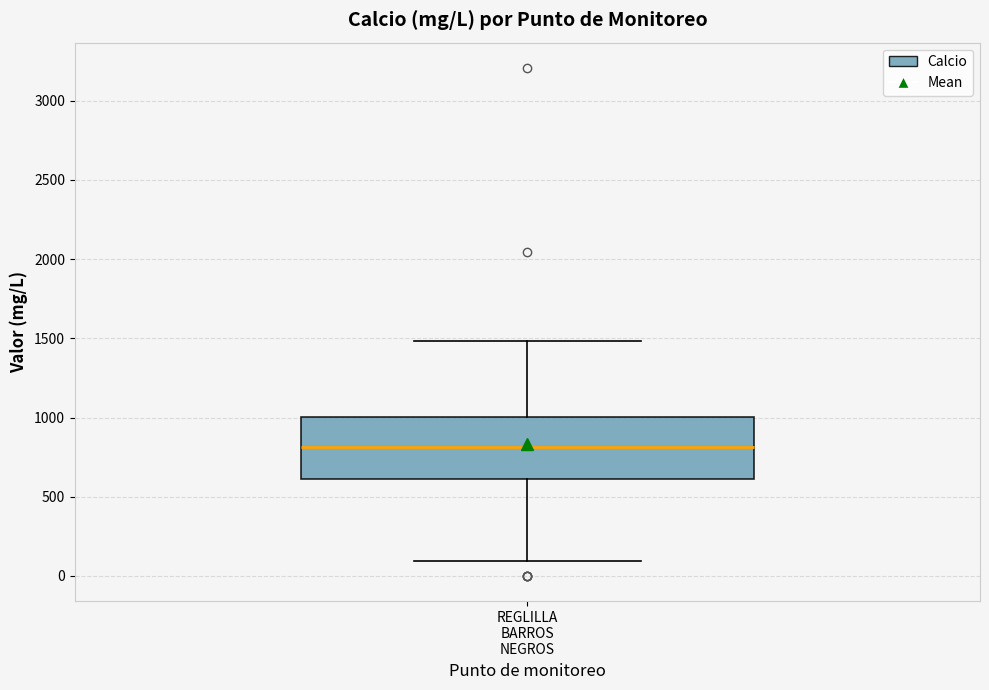

Read this box plot against the y-axis: the position of the median line, the range covered by the box, and the ends of both whiskers. The values are not printed on the chart, so give them approximately, as read against the axis.

median 800, box 600 to 1000, whiskers 100 to 1500